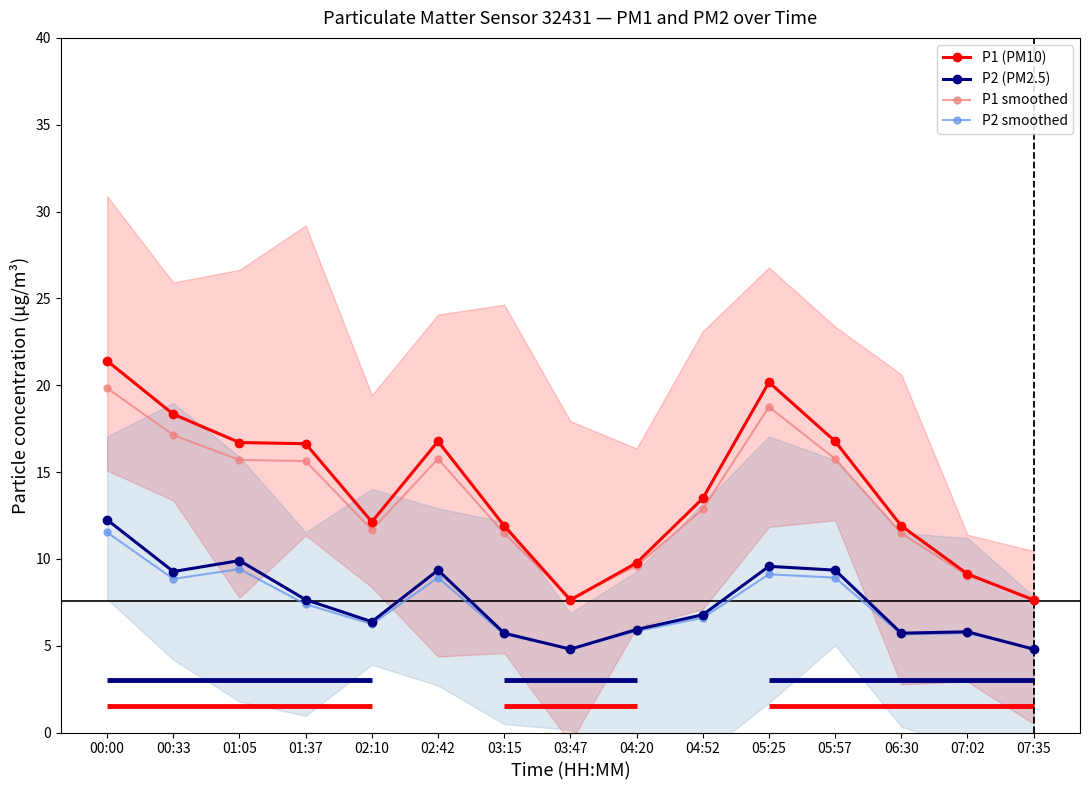

True or false: P2 (PM2.5) and P1 smoothed cross at least once.

False